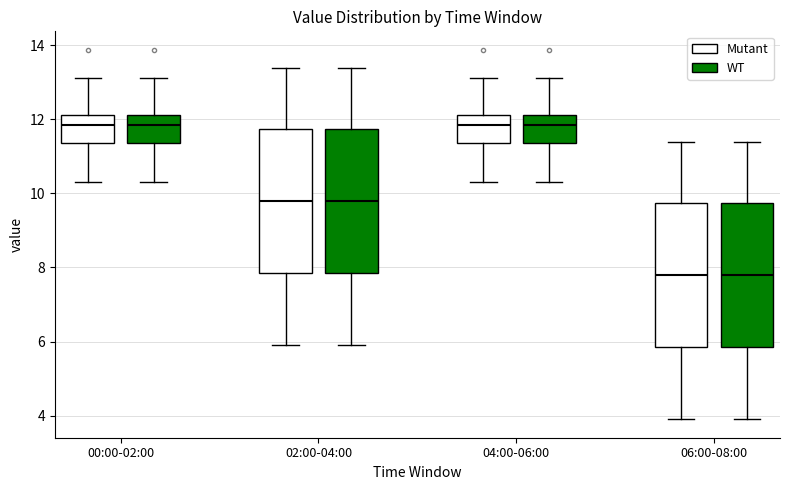

Where is the lower edge of the box for 02:00-04:00 (Mutant) on the y-axis? The values are not printed on the chart, so give them approximately, as read against the axis.

7.8